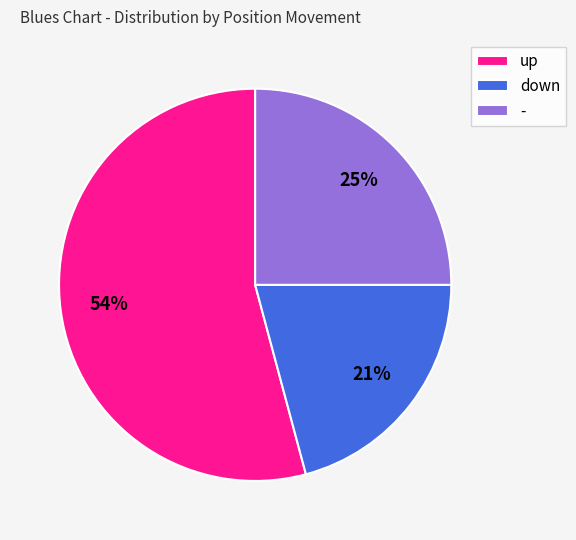

The - slice represents 25% of the pie. True or false?

True